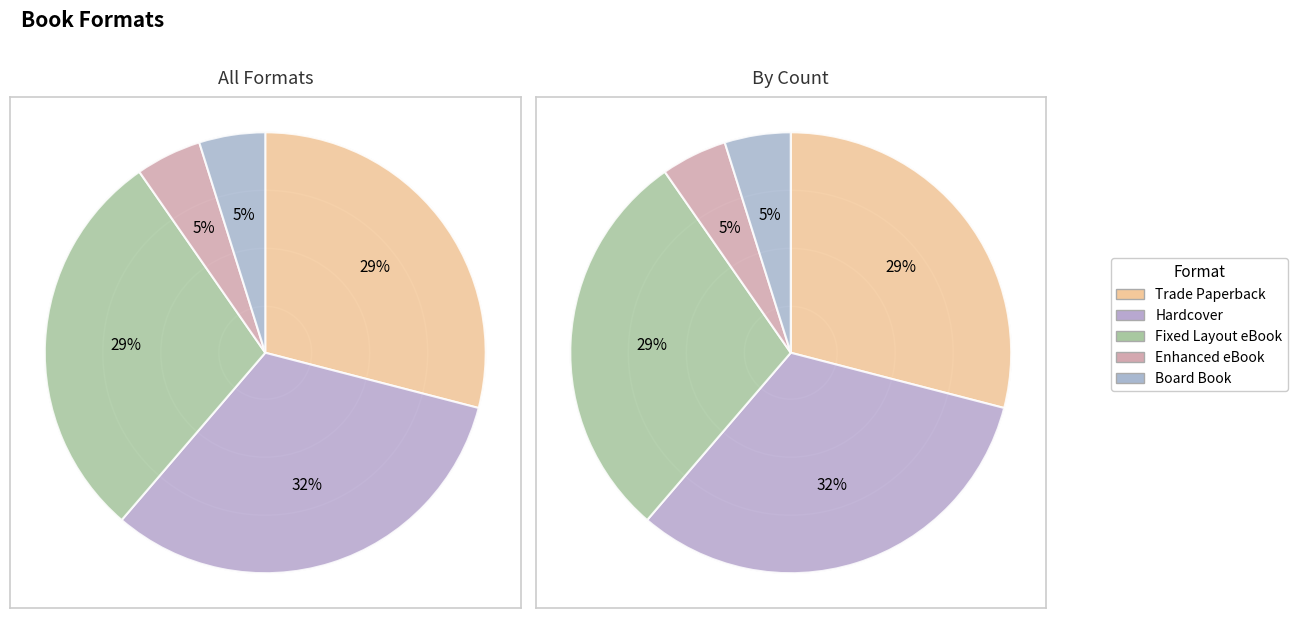

What is the smallest slice in the pie chart?

Enhanced eBook